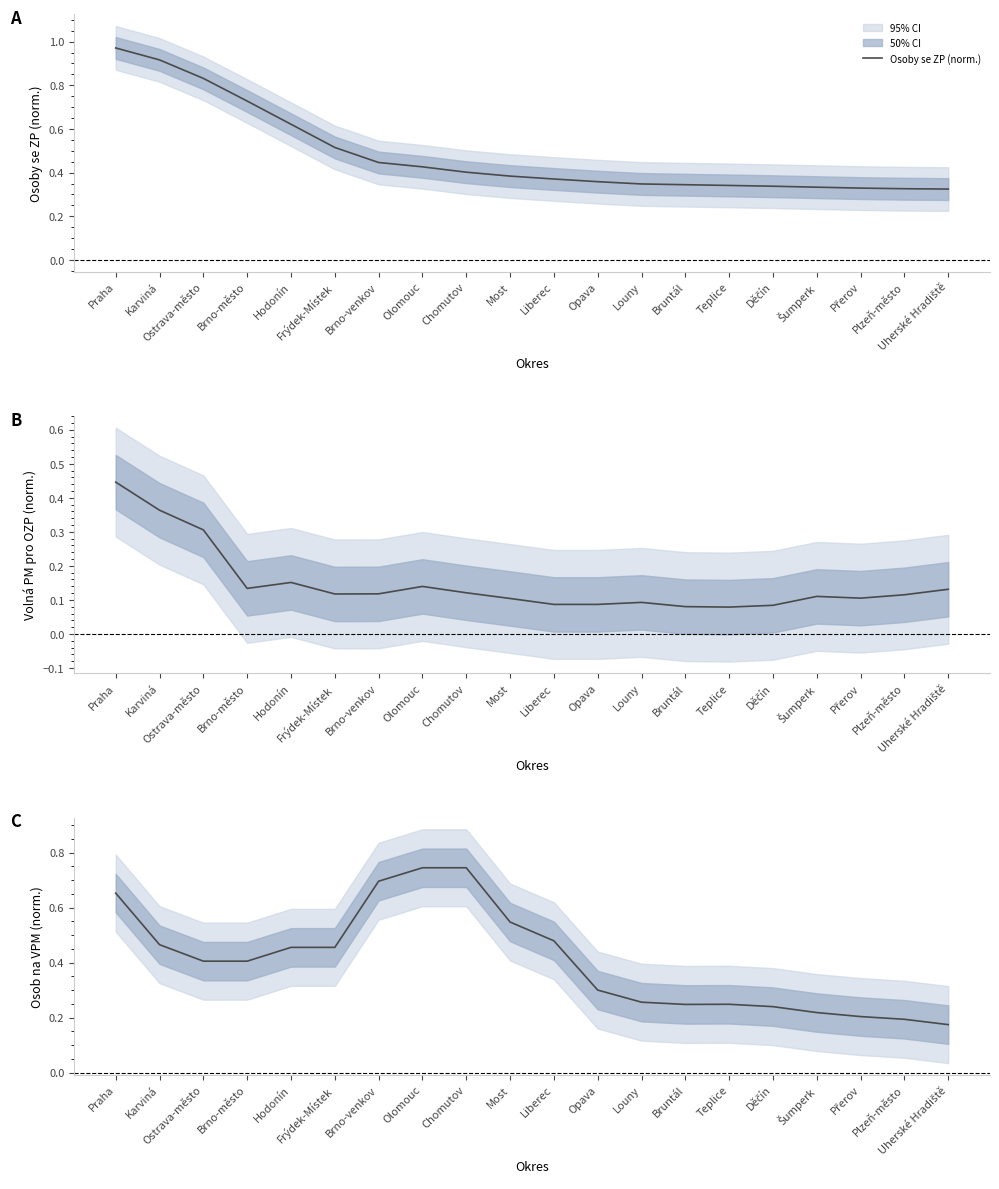

How many lines are shown in the chart?

3